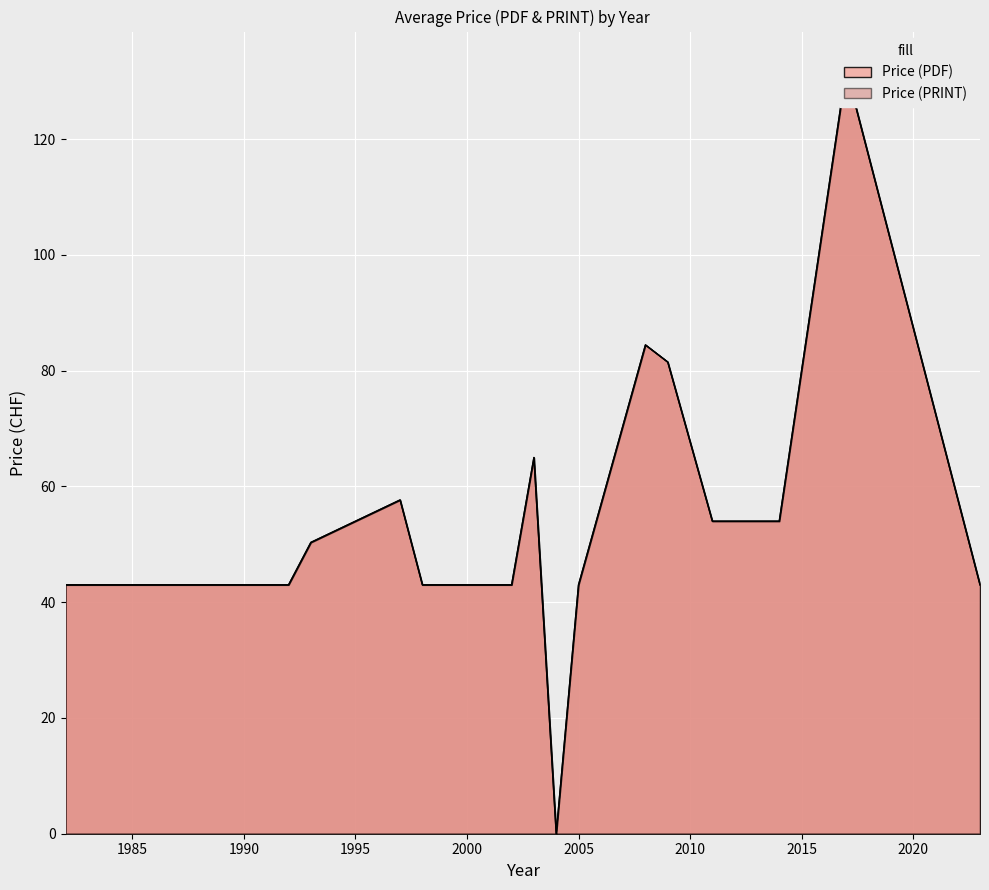

What is the maximum value for Price (PDF)?

155